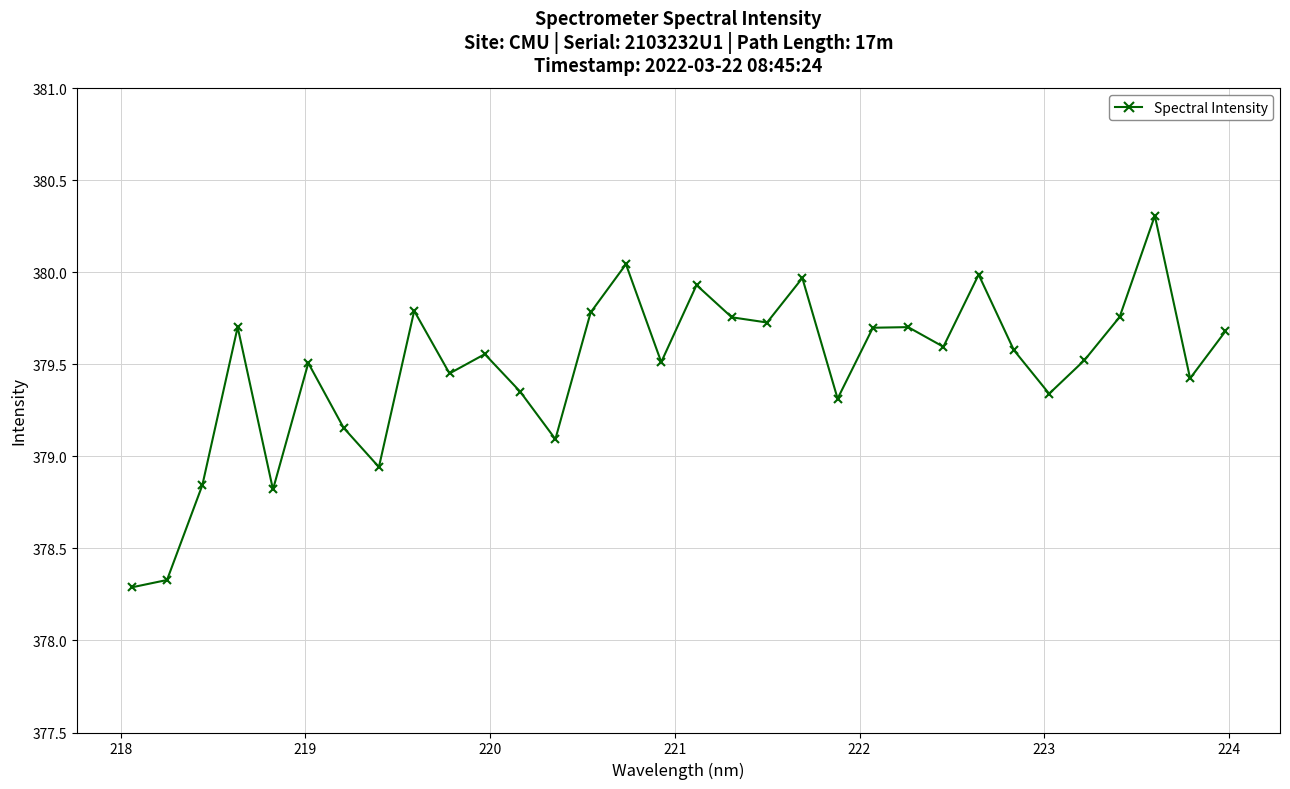

What is the value of the 23rd point from the left?

379.7